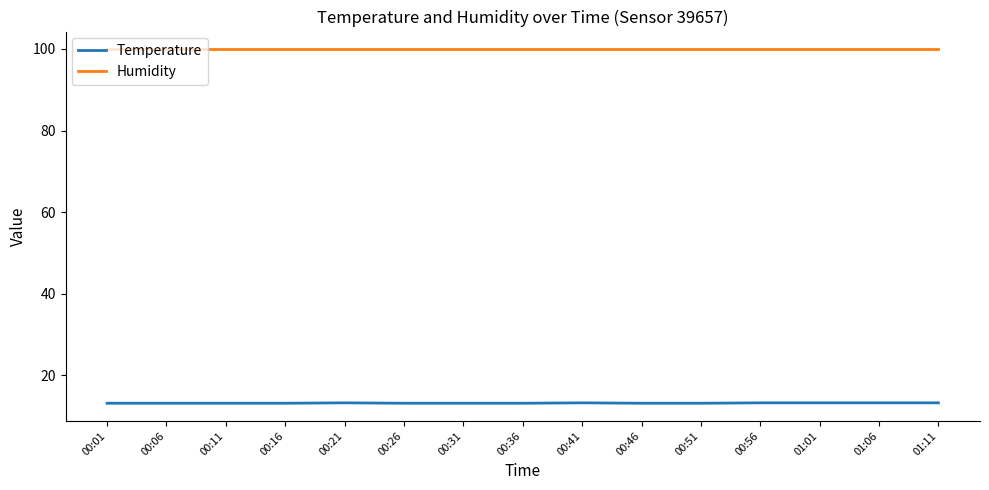

What position from the right is 00:56?

4